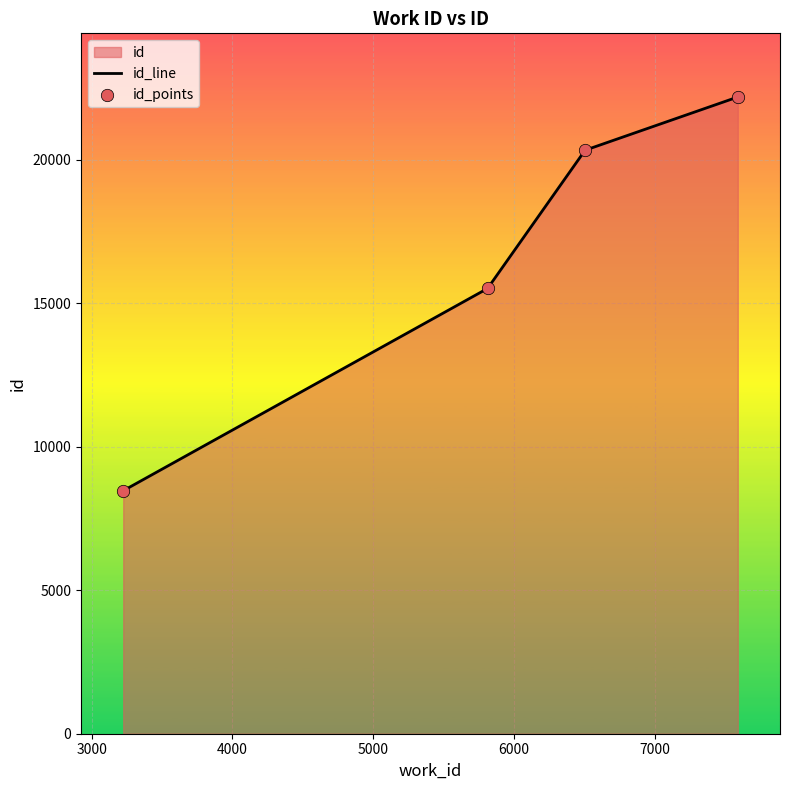

True or false: there are more than 2 points higher than both neighbors.

False